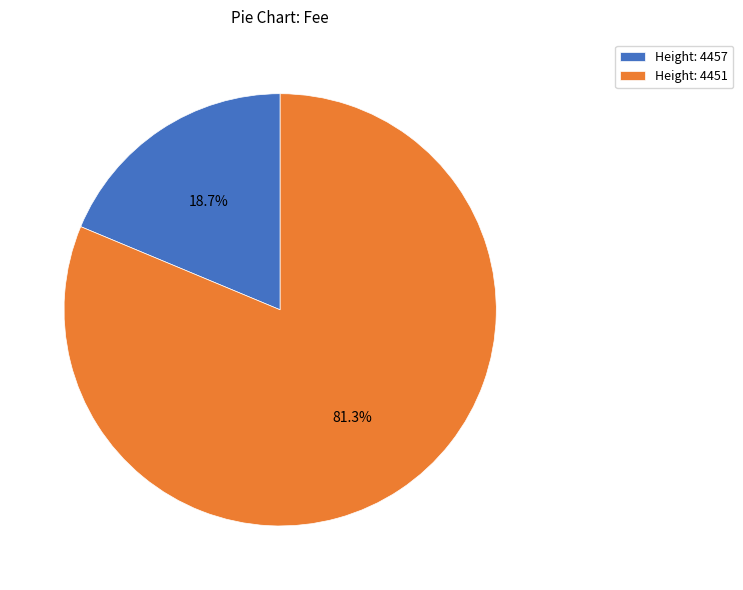

Rank the categories by value from highest to lowest.

Height: 4451, Height: 4457